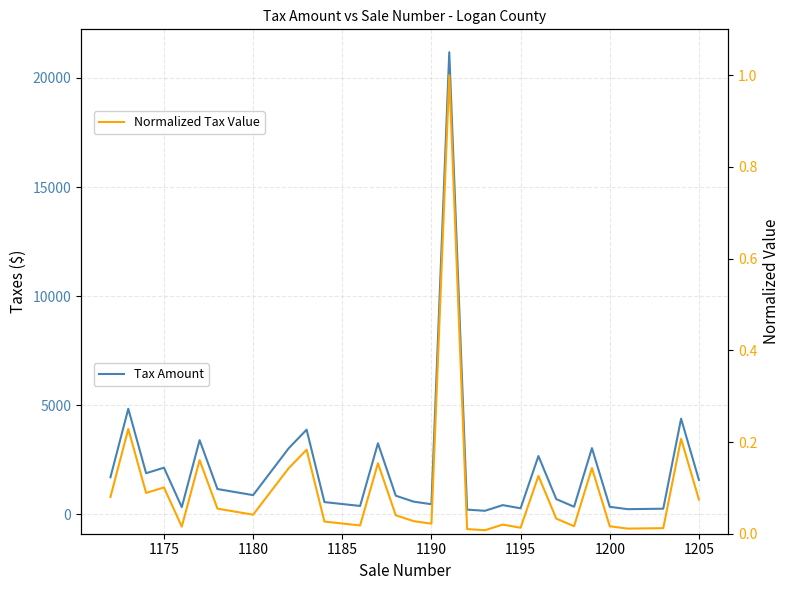

How many interior local valleys does the Normalized Tax Value series have?

9